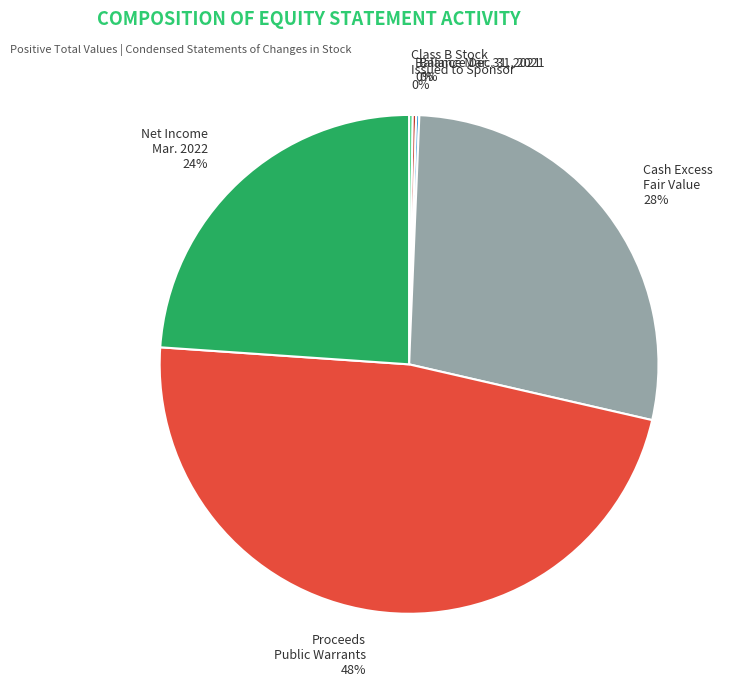

To the nearest percent, what is the average slice percentage?

17%